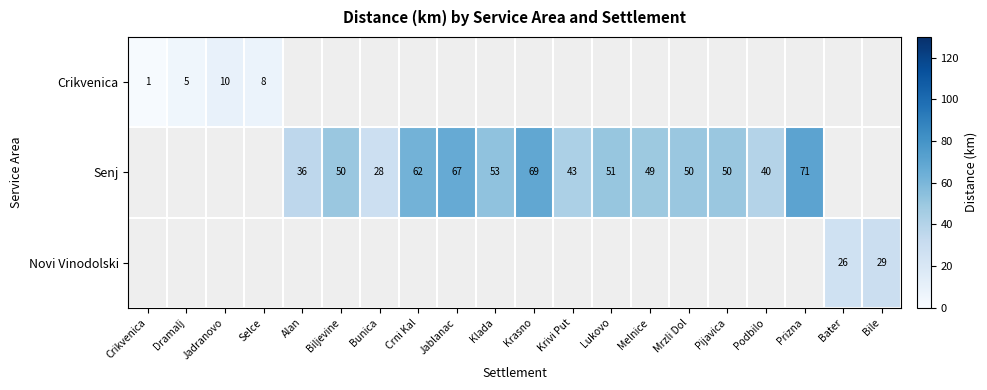

How many distinct data groups are displayed?

3